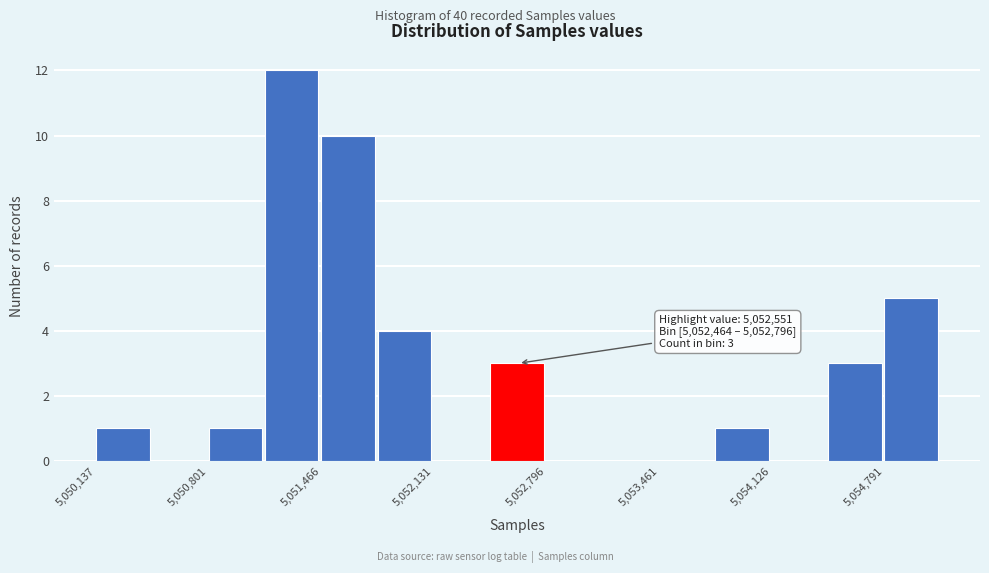

Around what value on the x-axis is the tallest bar? Give the approximate position of its centre, as read against the axis.

5051300